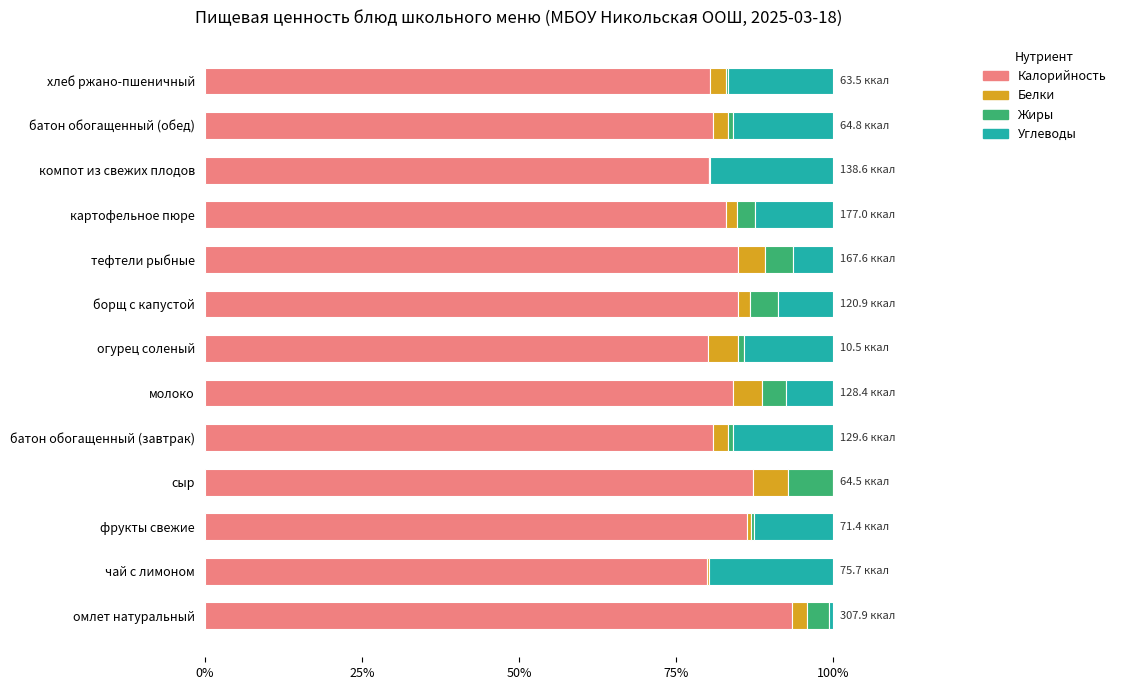

At which label does Калорийность reach its peak?

омлет натуральный